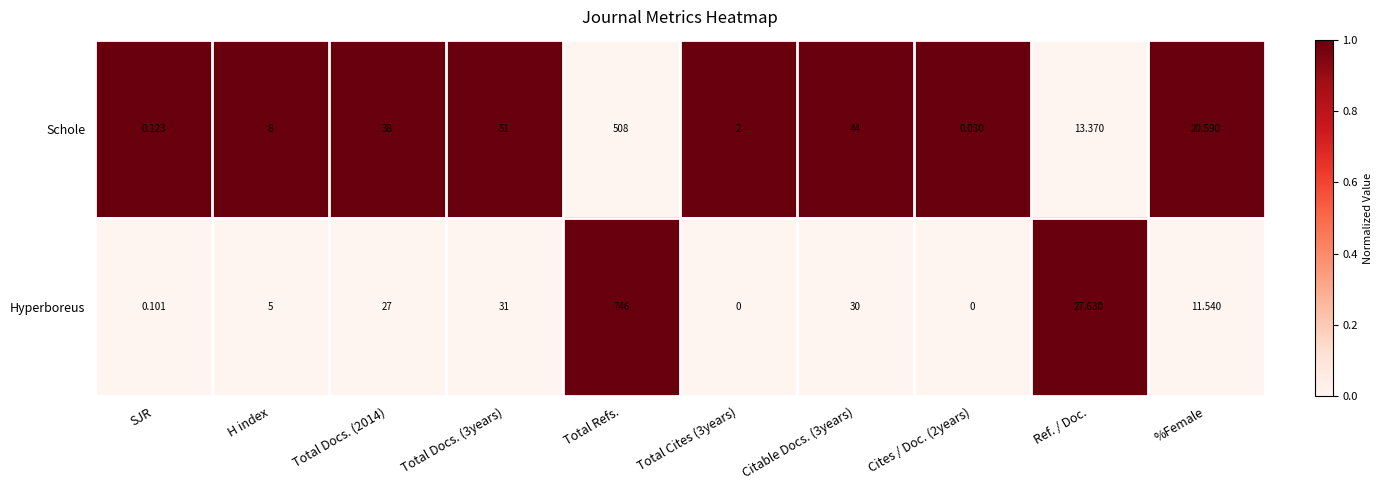

Rank the series at %Female from highest to lowest value.

Schole, Hyperboreus